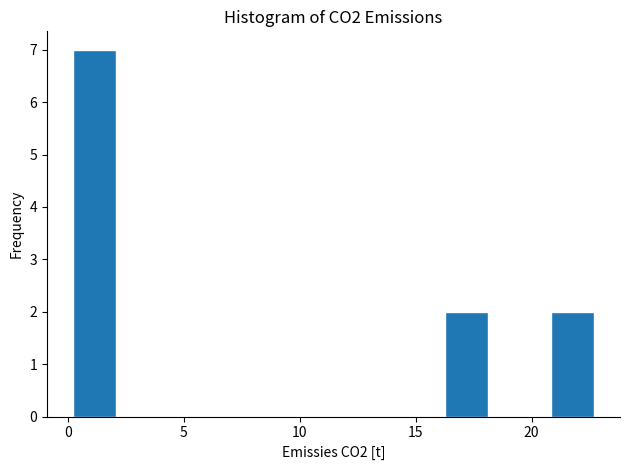

Which range on the x-axis has the tallest bar?

0.0 to 2.5